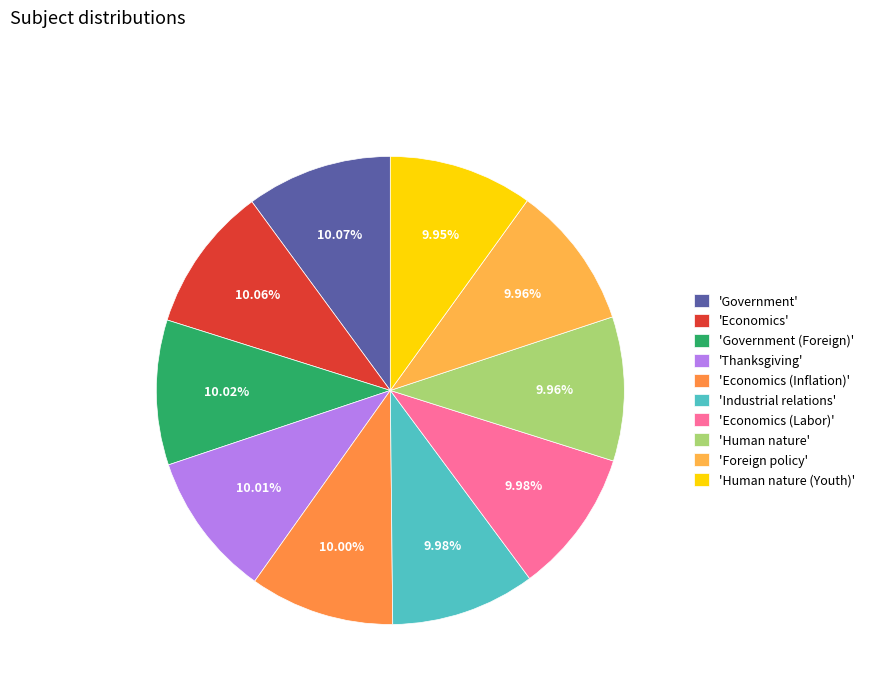

Is there a majority slice in this chart?

No